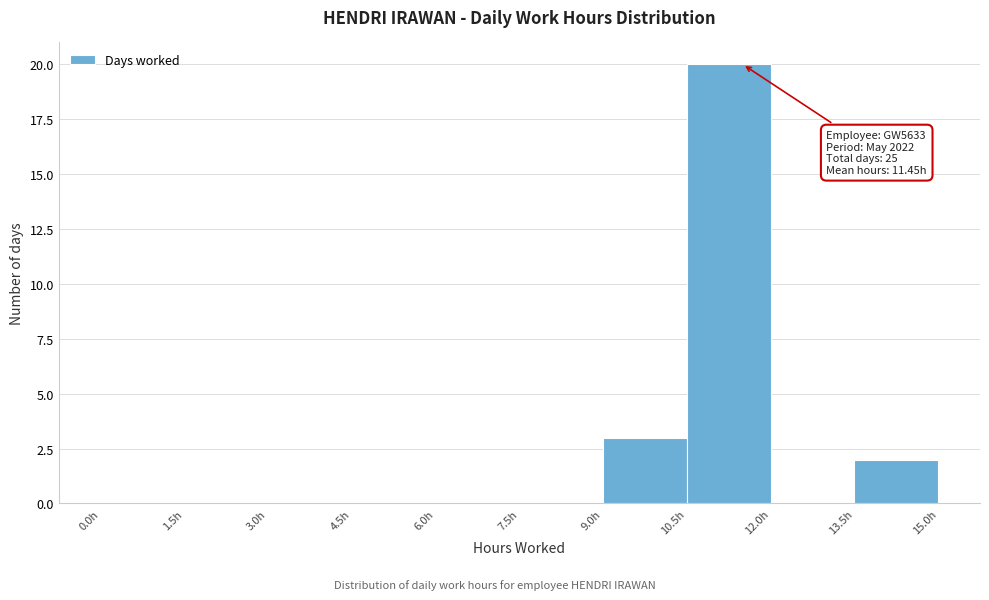

Over which range of the x-axis is the bar tallest?

10.5 to 12.0